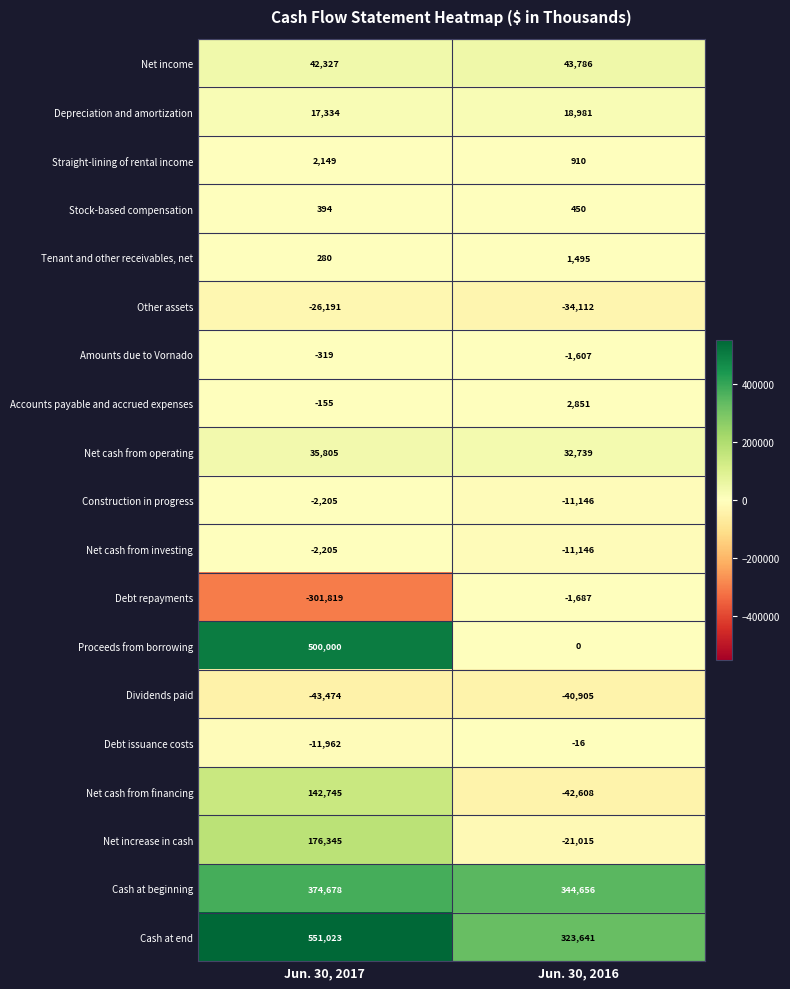

The value of Depreciation and amortization at Jun. 30, 2016 is 18981. True or false?

True